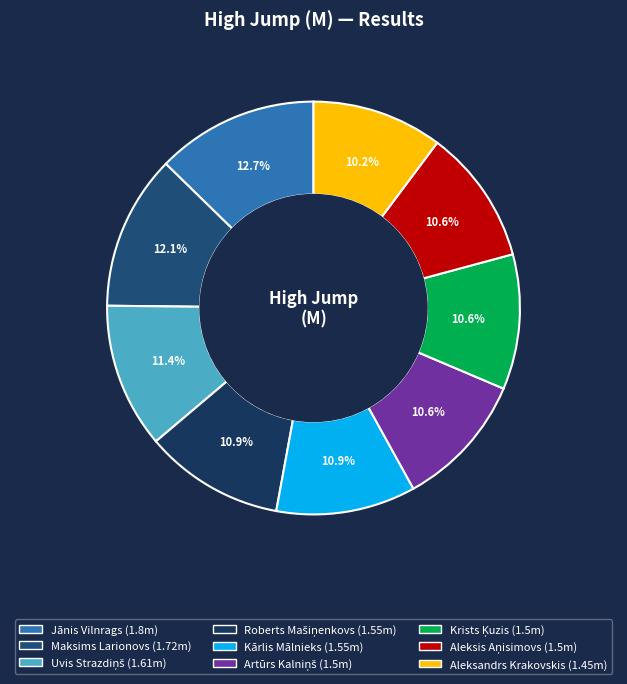

What is the total percentage of Artūrs Kalniņš and Aleksis Aņisimovs?

21.2%